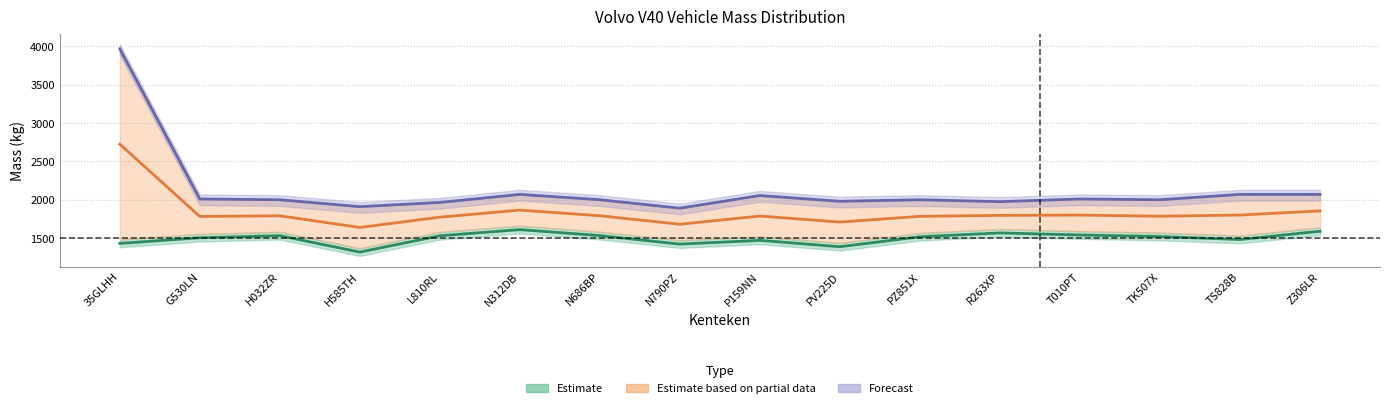

What is the average value of the toegestane_maximum_massa_voertuig series?

2123